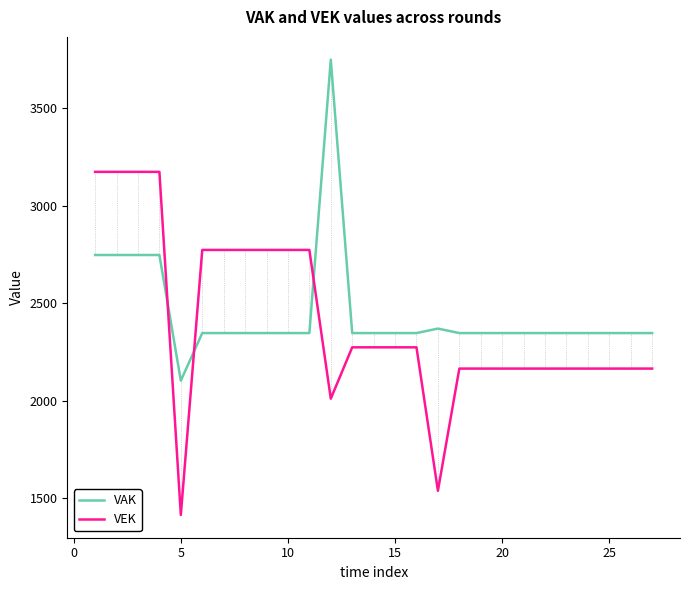

Is this an area chart (filled region under the line)?

No